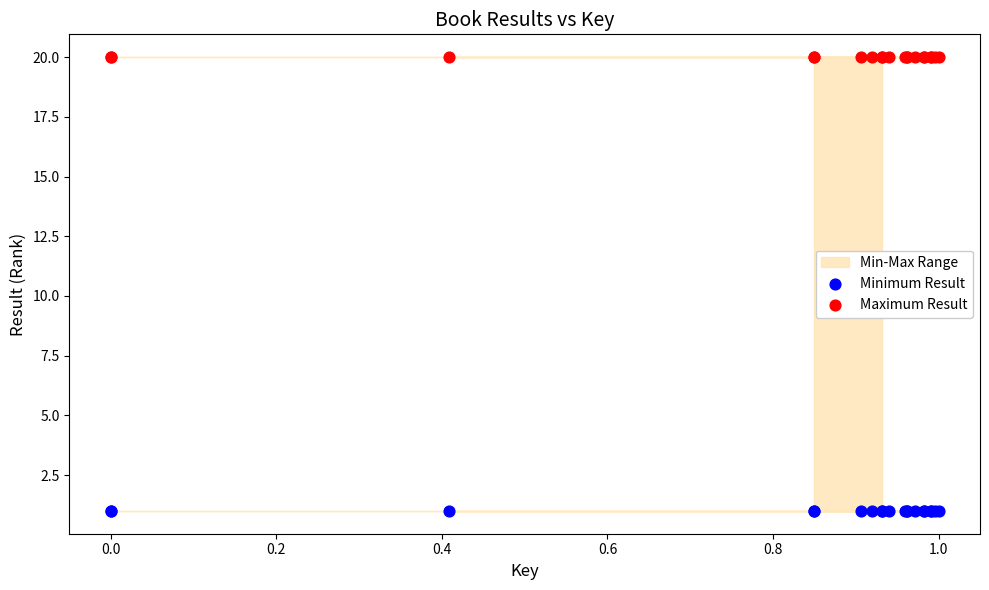

Which series reaches the maximum Y coordinate?

Maximum Result